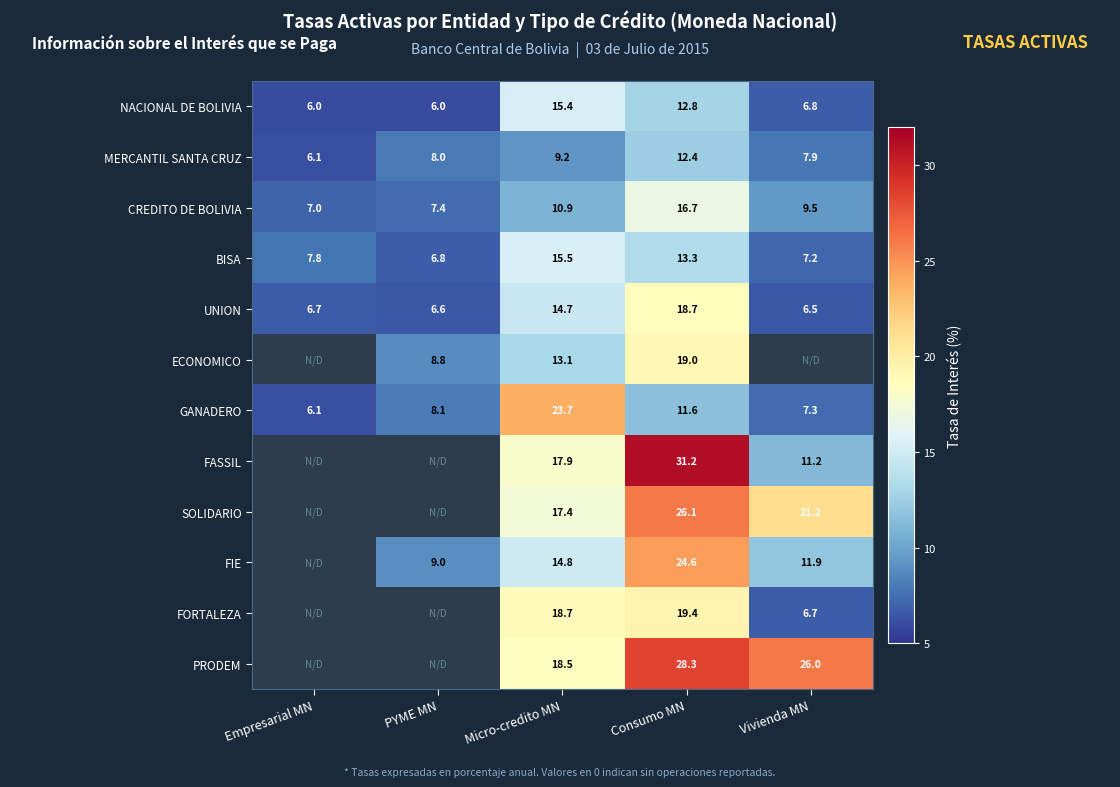

The FASSIL series shows 20.5 at Consumo MN. True or false?

False